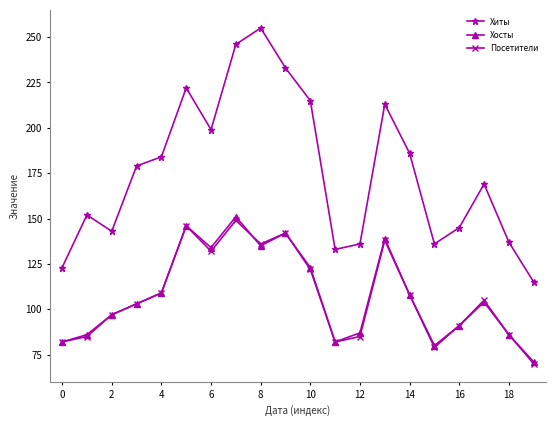

What are all the series names shown in the legend?

Хиты, Хосты, Посетители